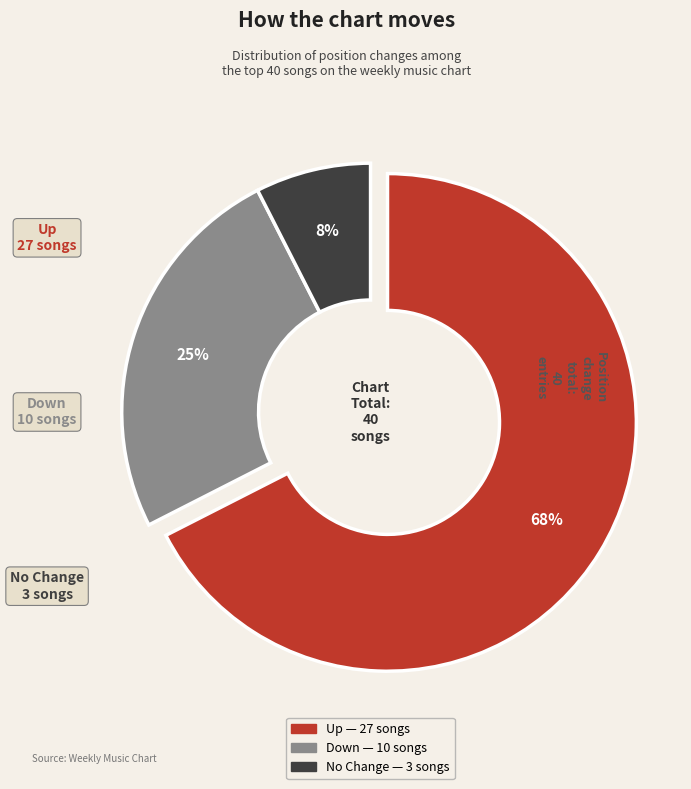

Does any single category account for the majority?

Yes